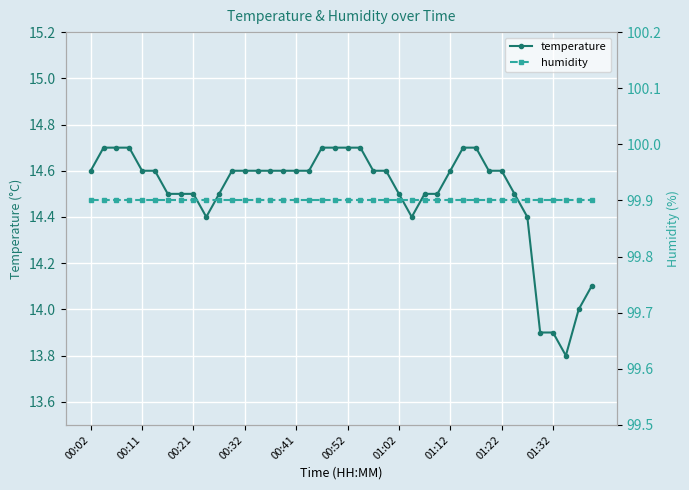

How many data points in temperature are less than 14?

3